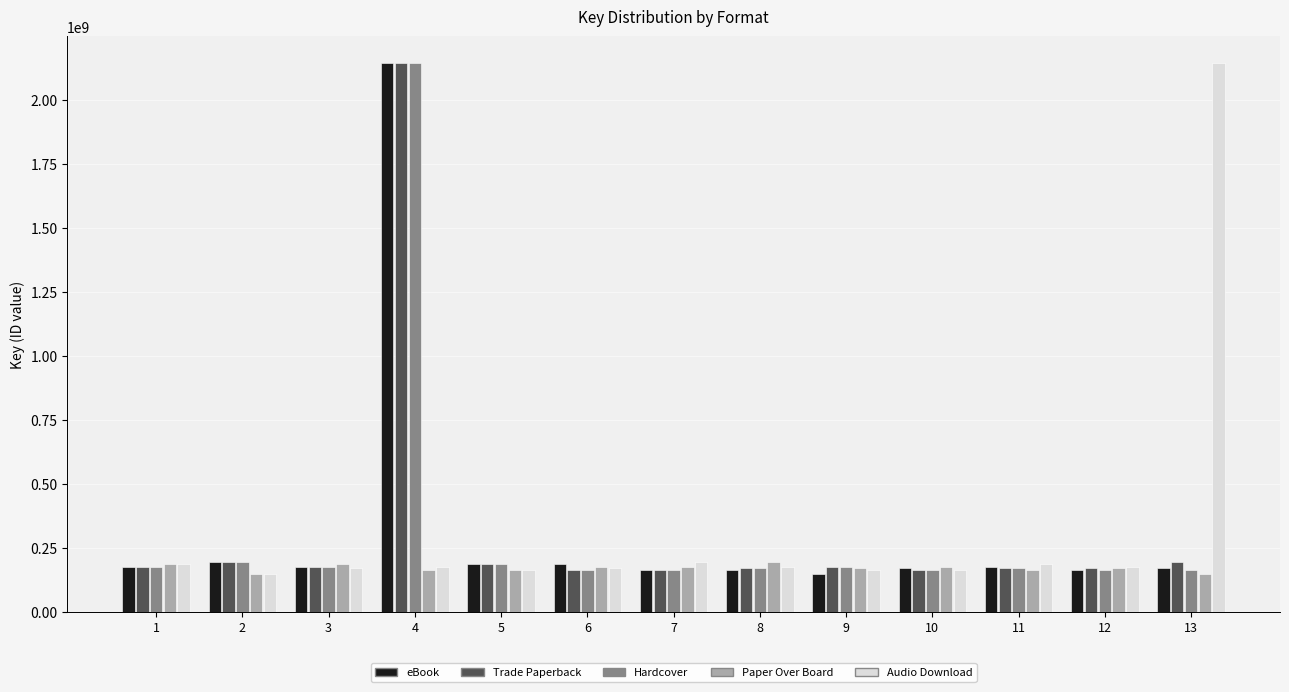

The value of Trade Paperback at 10 is 163573677. True or false?

True